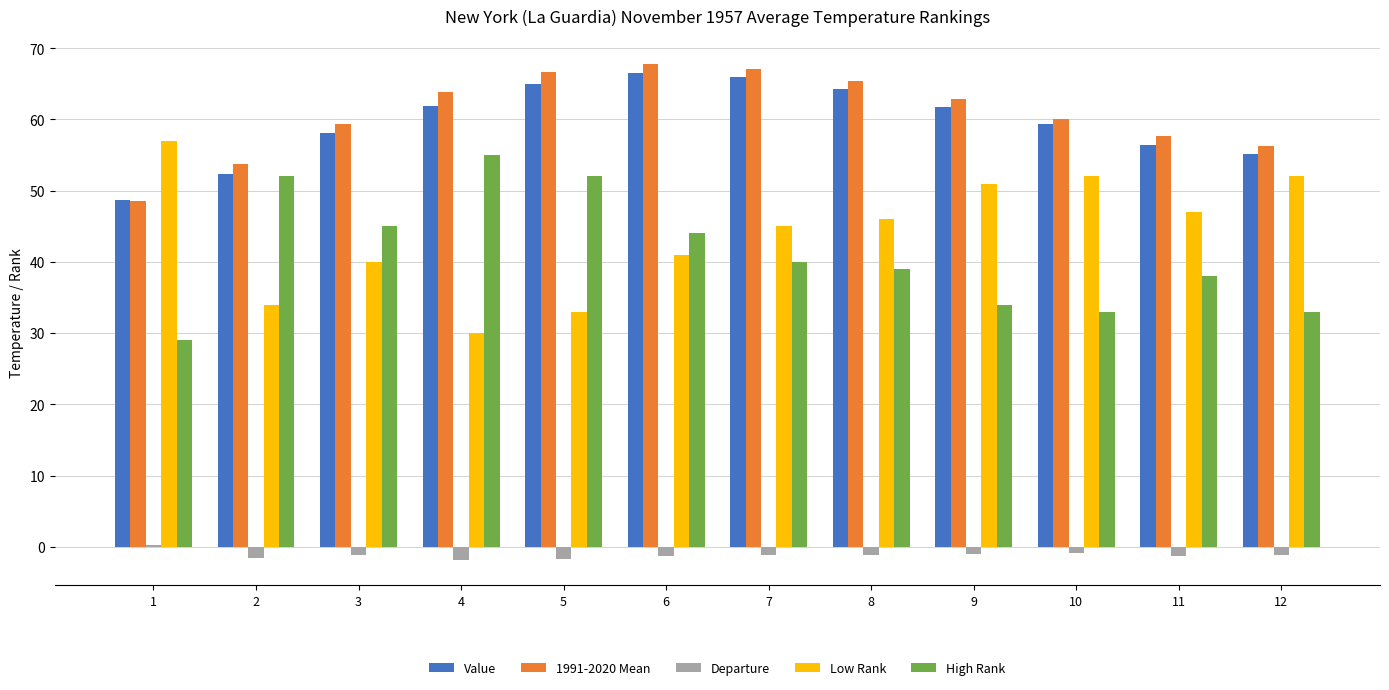

What is the highest value of the Low Rank series?

57.0